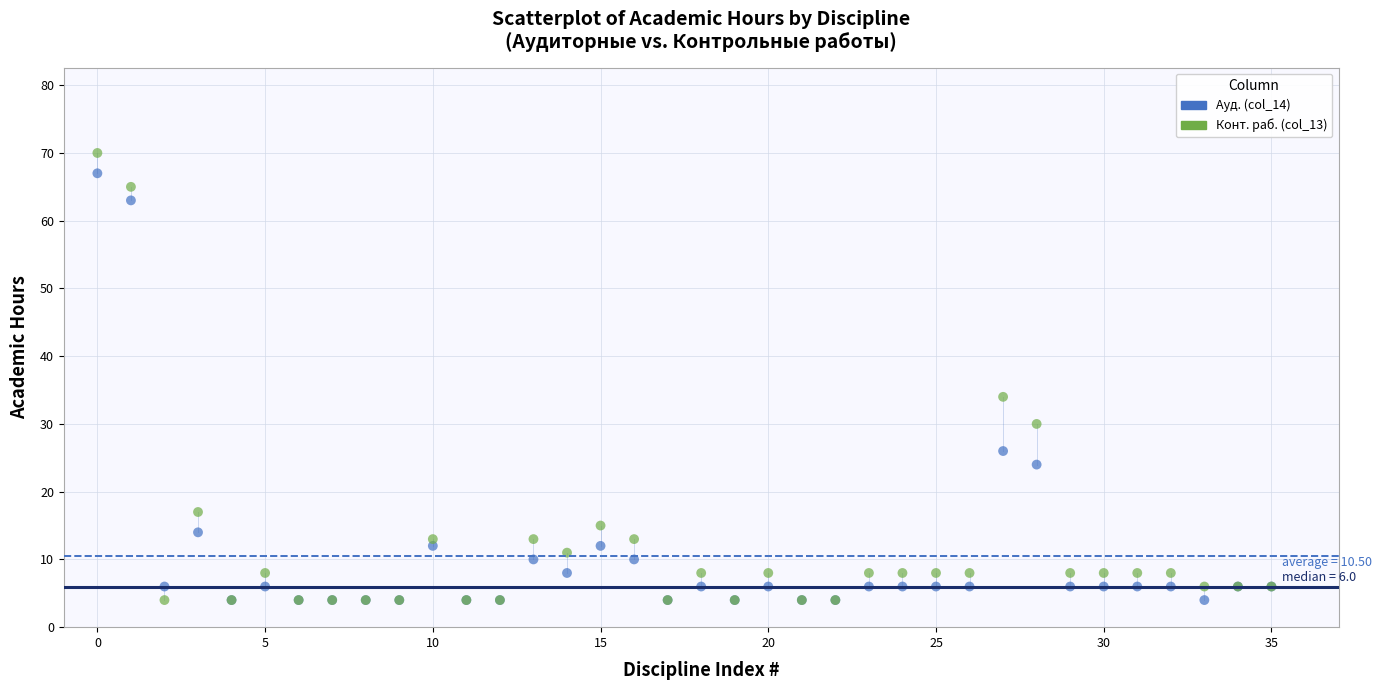

Across all series, what Y value is closest to 37?

34